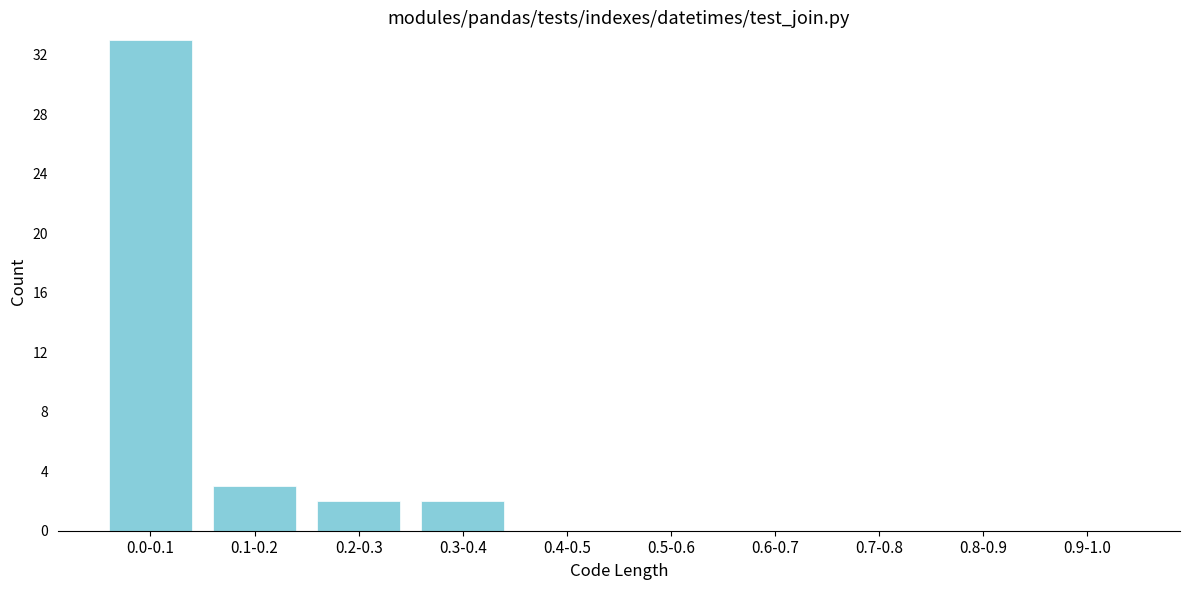

Reading right to left, list all the values displayed in this chart.

0.9-1.0=0	0.8-0.9=0	0.7-0.8=0	0.6-0.7=0	0.5-0.6=0	0.4-0.5=0	0.3-0.4=2	0.2-0.3=2	0.1-0.2=3	0.0-0.1=33